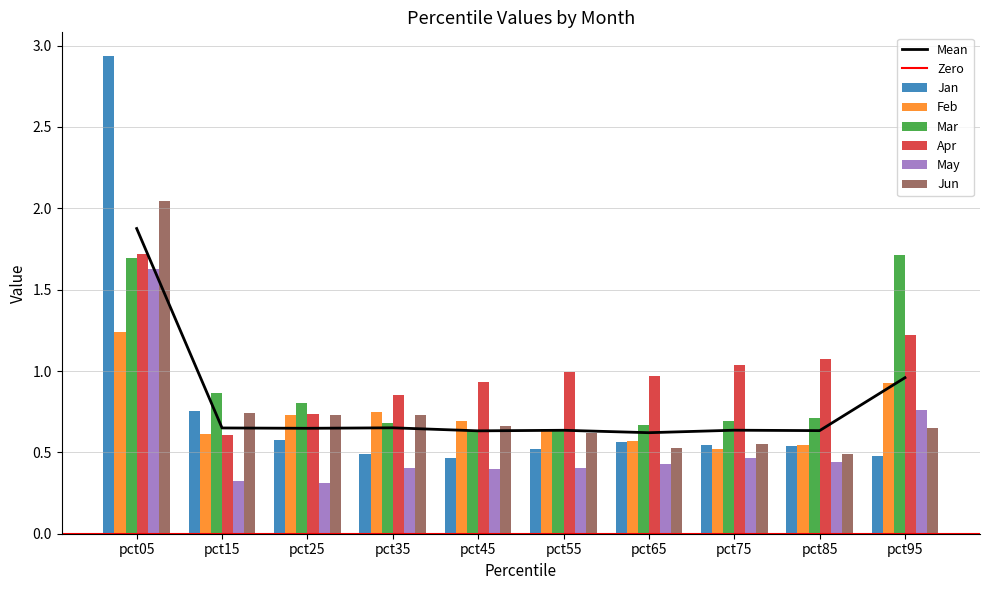

What is the minimum value shown in the chart?

0.3